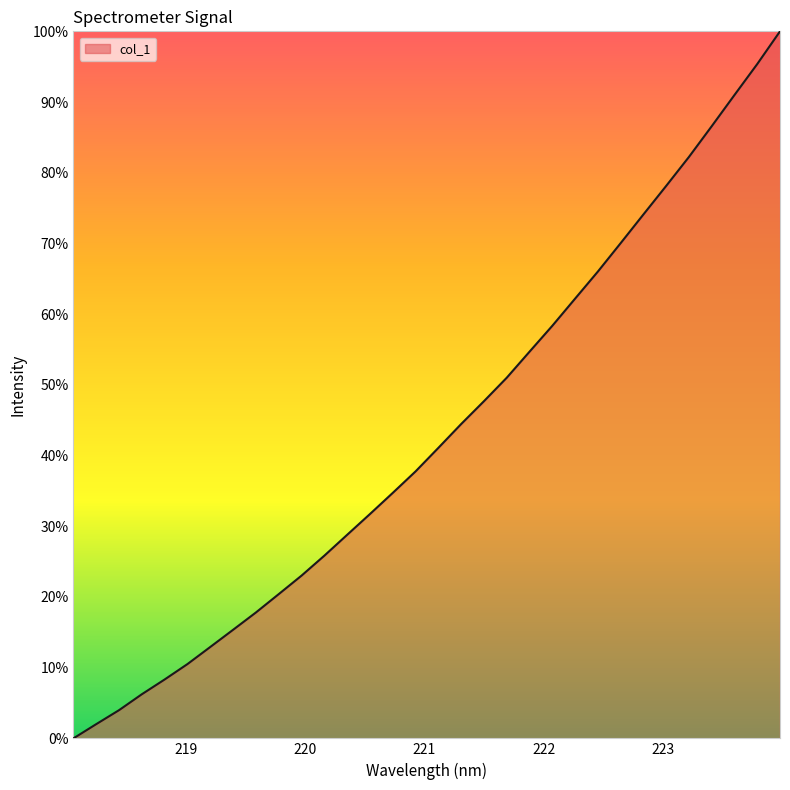

What is the maximum value shown in the chart?

100.0